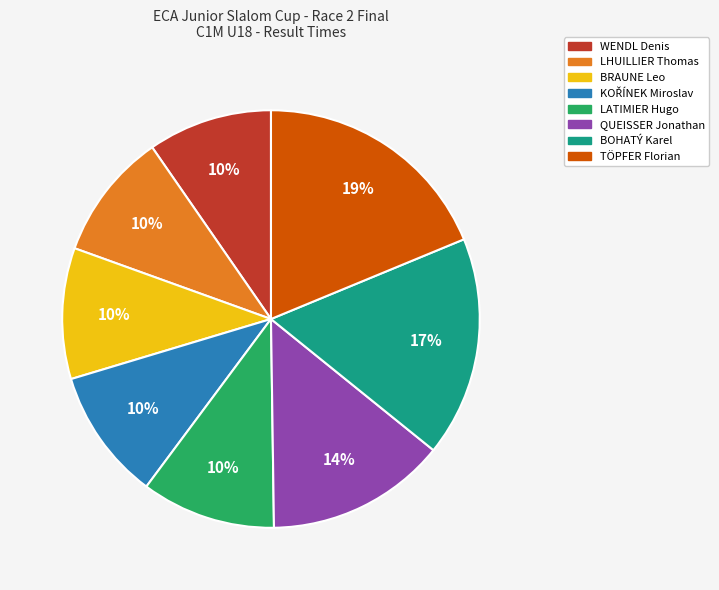

The QUEISSER Jonathan slice represents 14% of the pie. True or false?

True